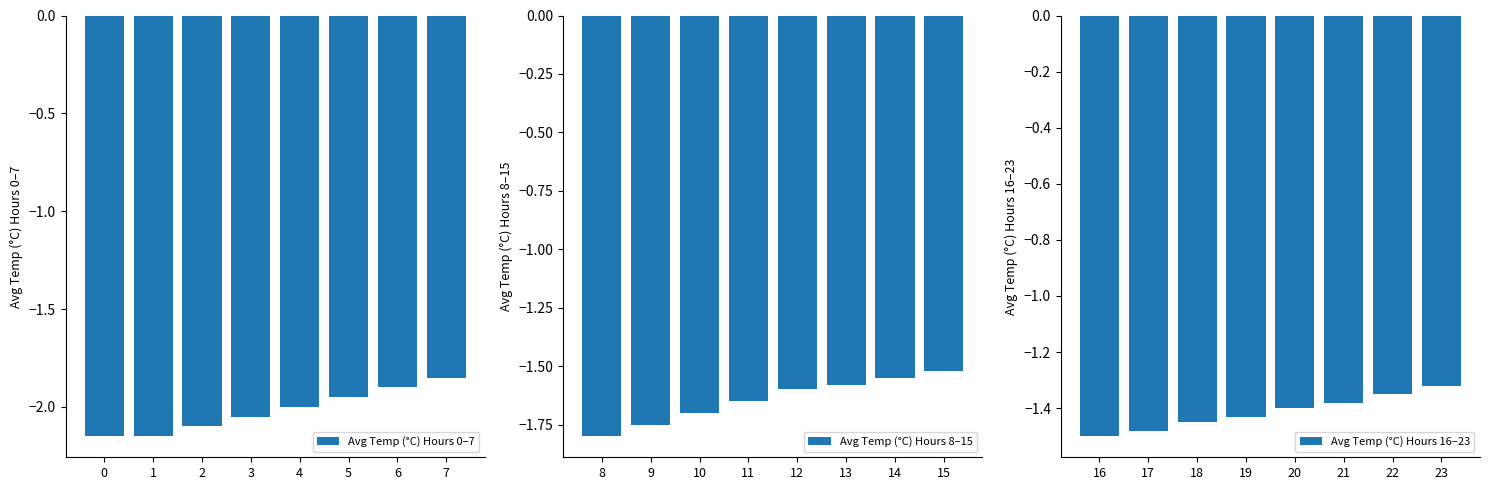

At which category is the sum across all series the highest?

7